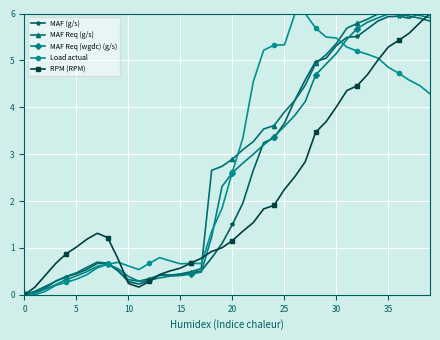

Count the number of data series in this chart.

5